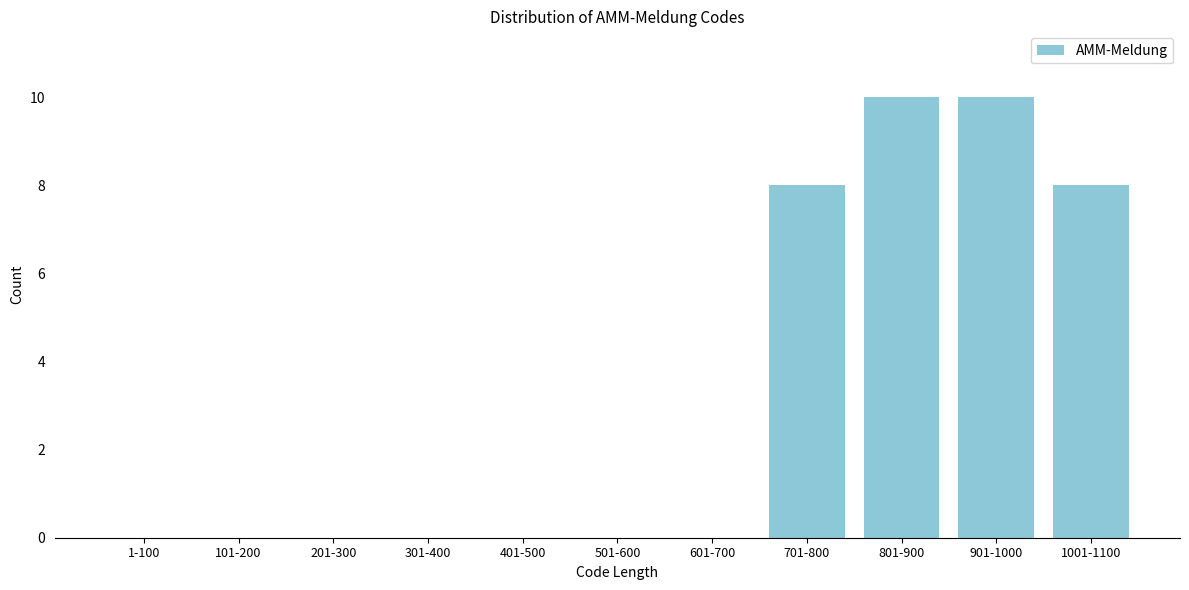

Reading right to left, transcribe all the data shown in this chart.

1001-1100=8	901-1000=10	801-900=10	701-800=8	601-700=0	501-600=0	401-500=0	301-400=0	201-300=0	101-200=0	1-100=0